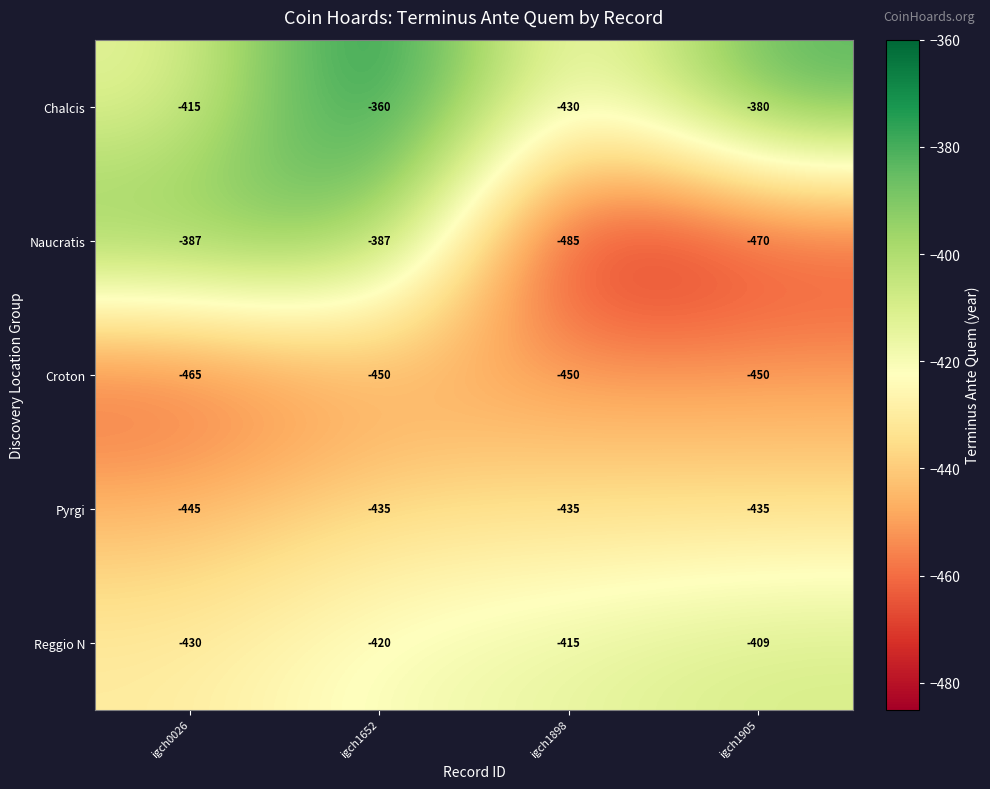

The value of Croton at igch1898 is -112. True or false?

False